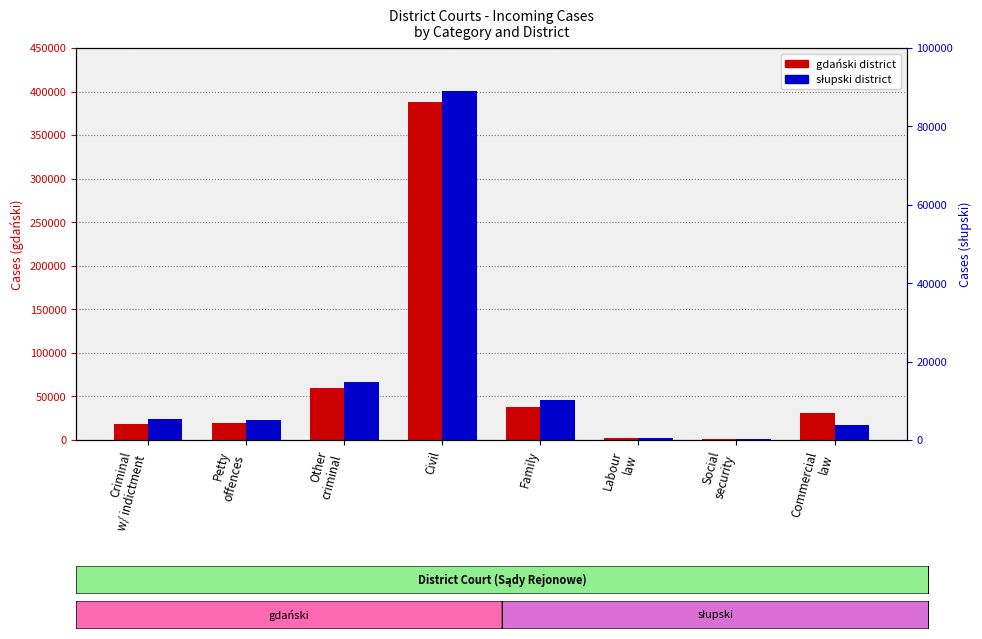

Rank the series by their maximum value, from highest to lowest.

gdański, słupski